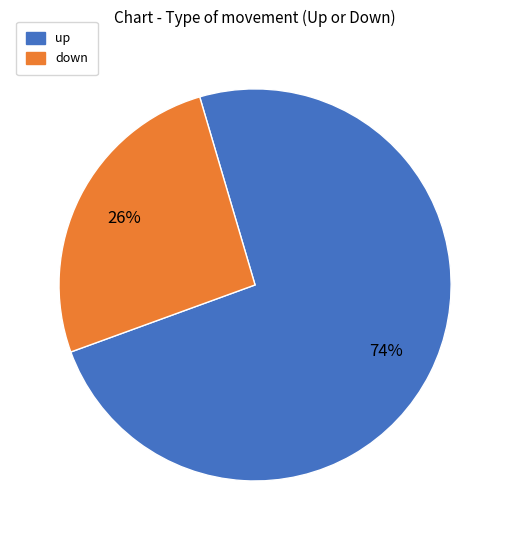

Is it true that down is 26% of the pie?

True